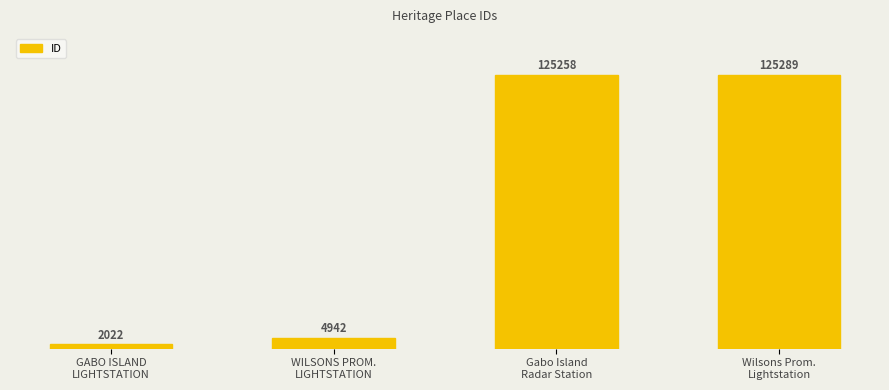

Are the bars horizontal?

No